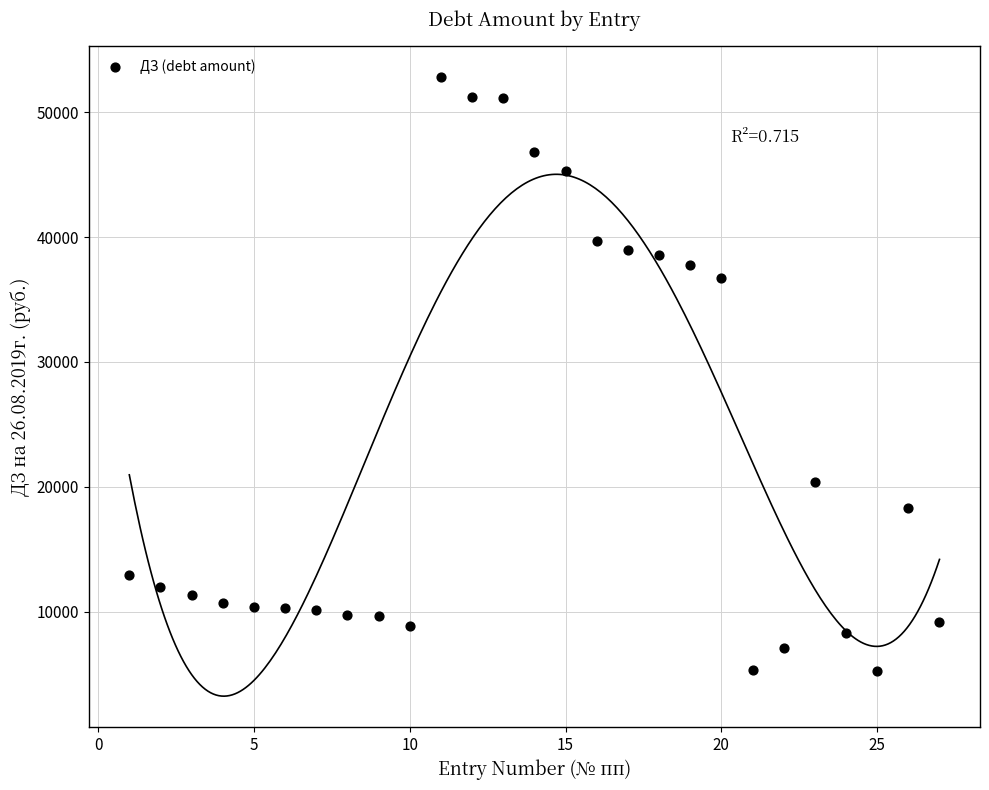

What Y value in the scatter plot is closest to 29010?

36753.9